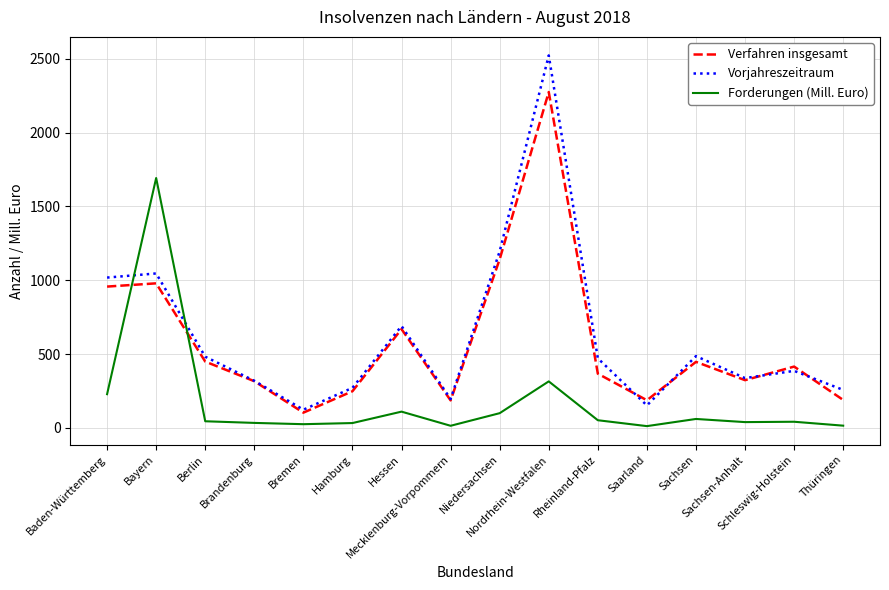

Between Hessen and Saarland, which series saw the biggest shift?

Vorjahreszeitraum